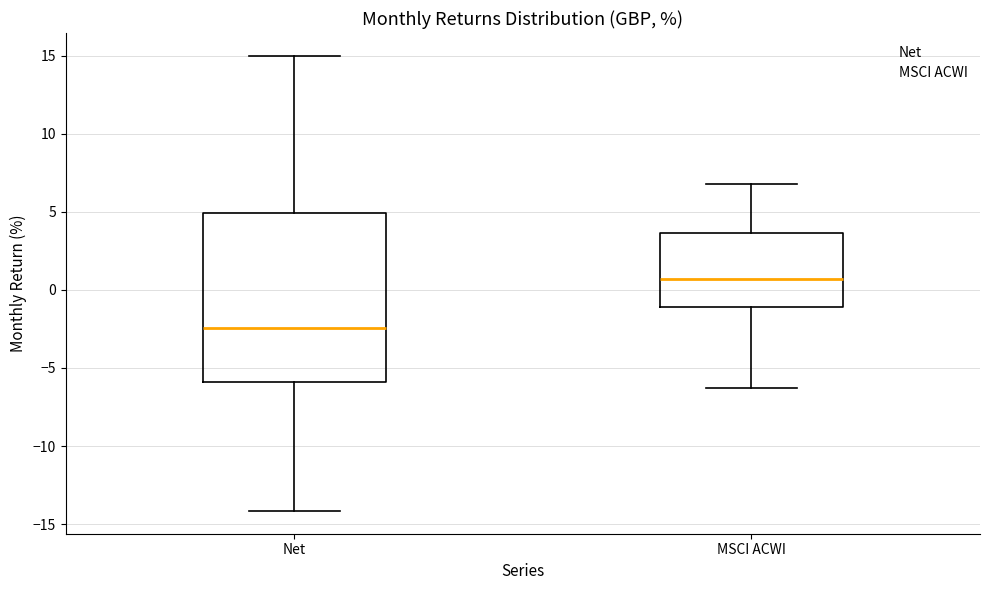

Which box is the tallest, from its lower edge to its upper edge?

Net